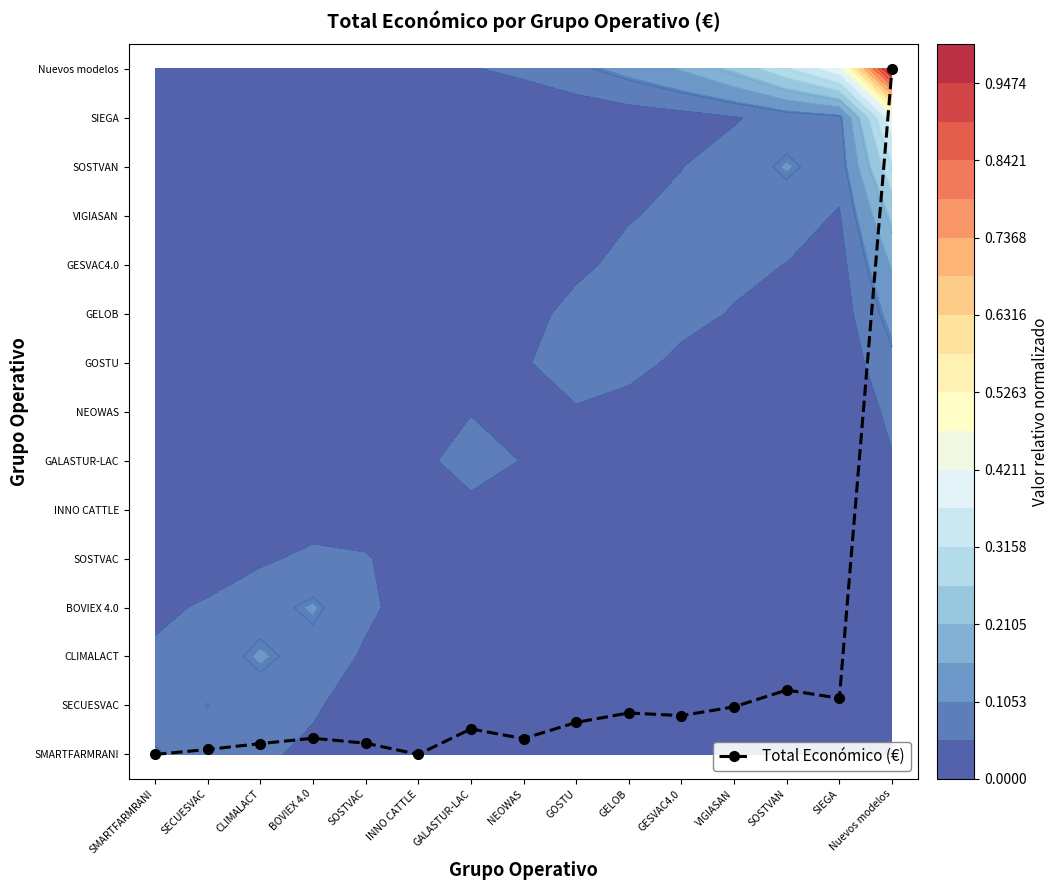

Reading right to left, what are all the values shown in this chart?

Nuevos modelos=14.0	SIEGA=1.1	SOSTVAN=1.3	VIGIASAN=1.0	GESVAC4.0=0.8	GELOB=0.8	GOSTU=0.7	NEOWAS=0.3	GALASTUR-LAC=0.5	INNO CATTLE=0.0	SOSTVAC=0.2	BOVIEX 4.0=0.3	CLIMALACT=0.2	SECUESVAC=0.1	SMARTFARMRANI=0.0